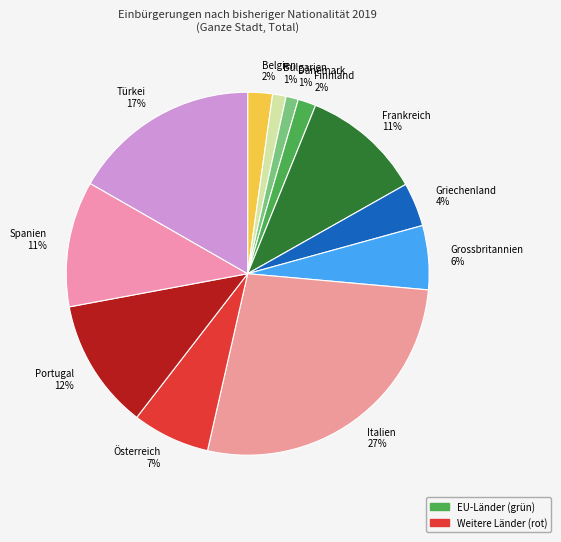

Between Griechenland and Frankreich, which is larger?

Frankreich